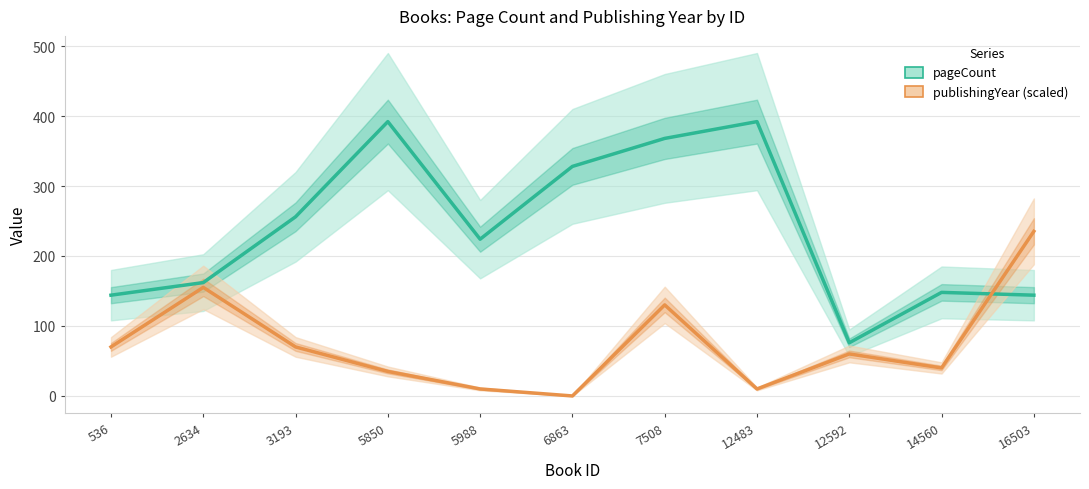

What are all the series names shown in the legend?

pageCount, publishingYear (scaled)